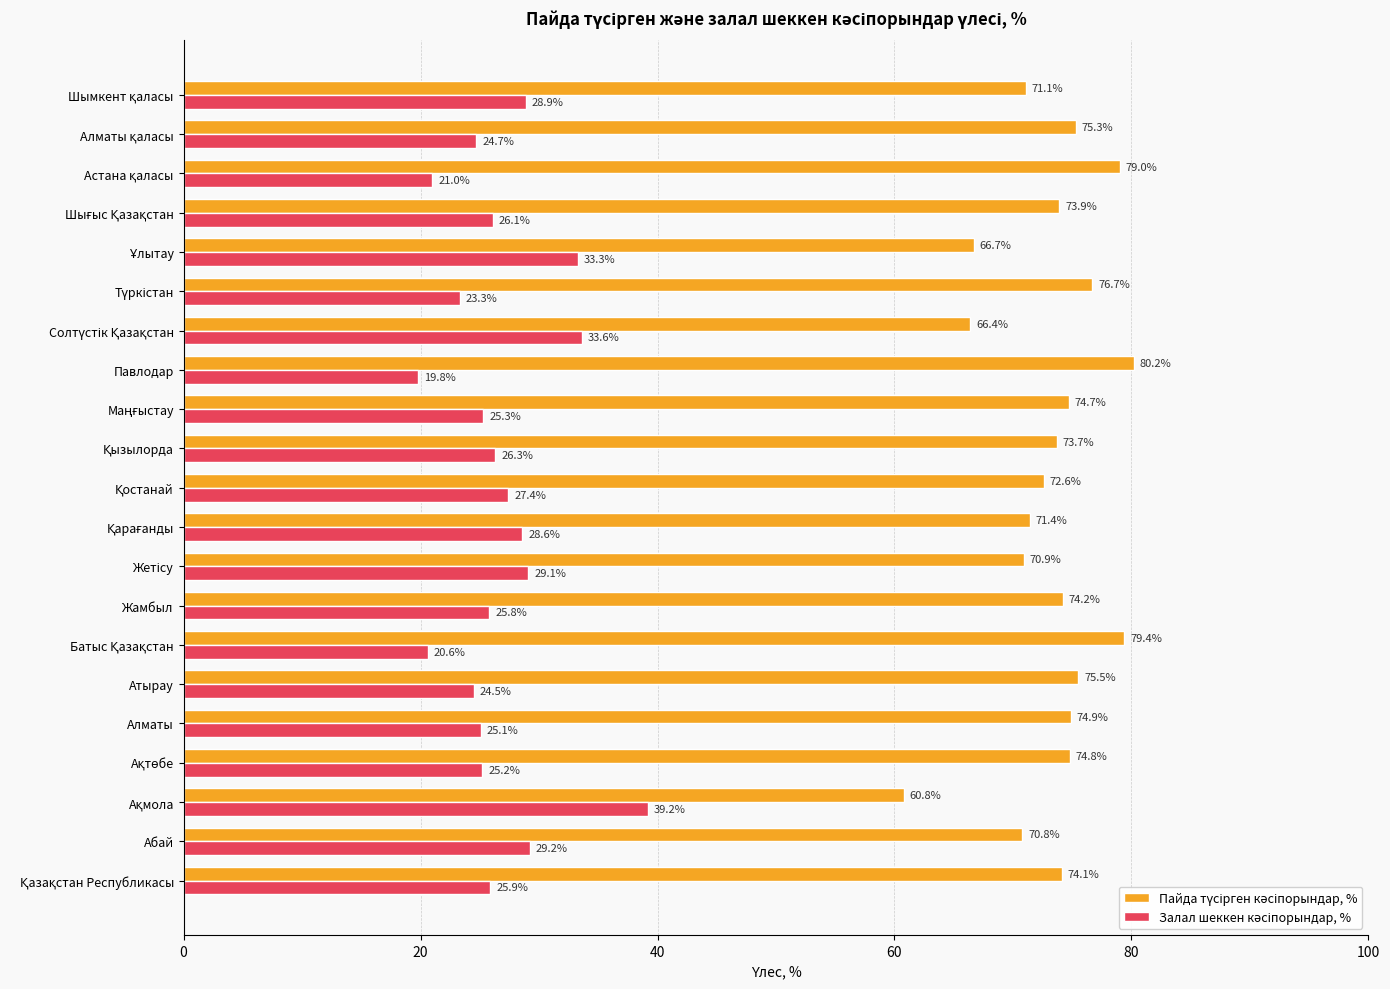

What is the maximum value shown in the chart?

80.2